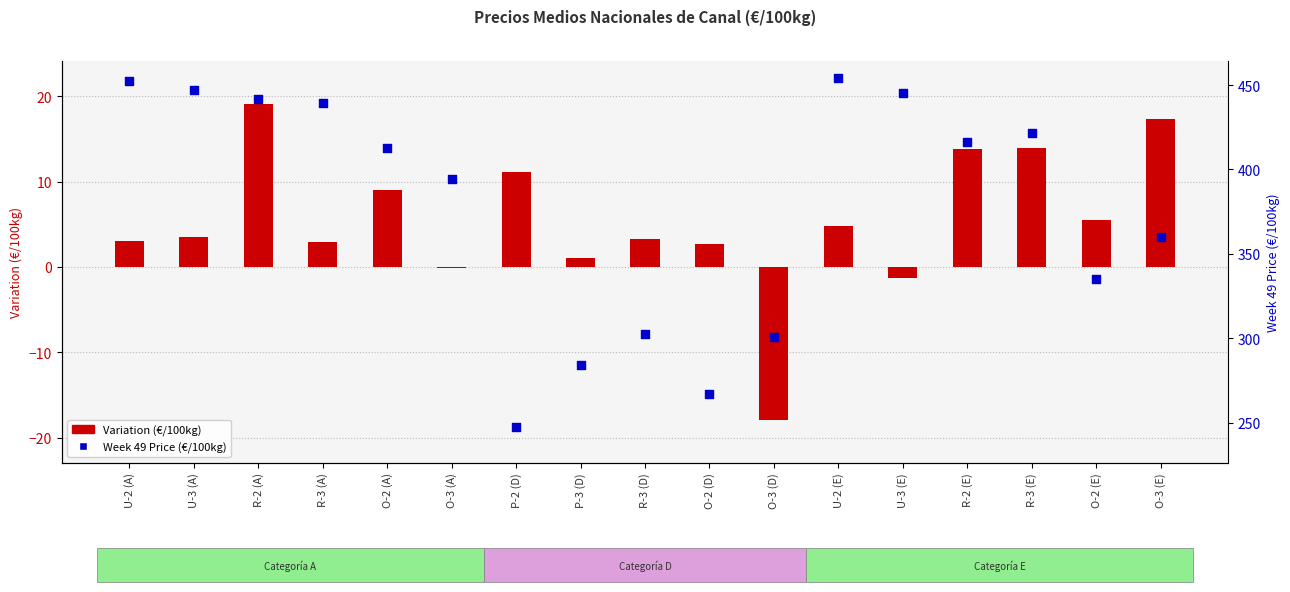

At which category is the sum across all series the highest?

R-2 (A)